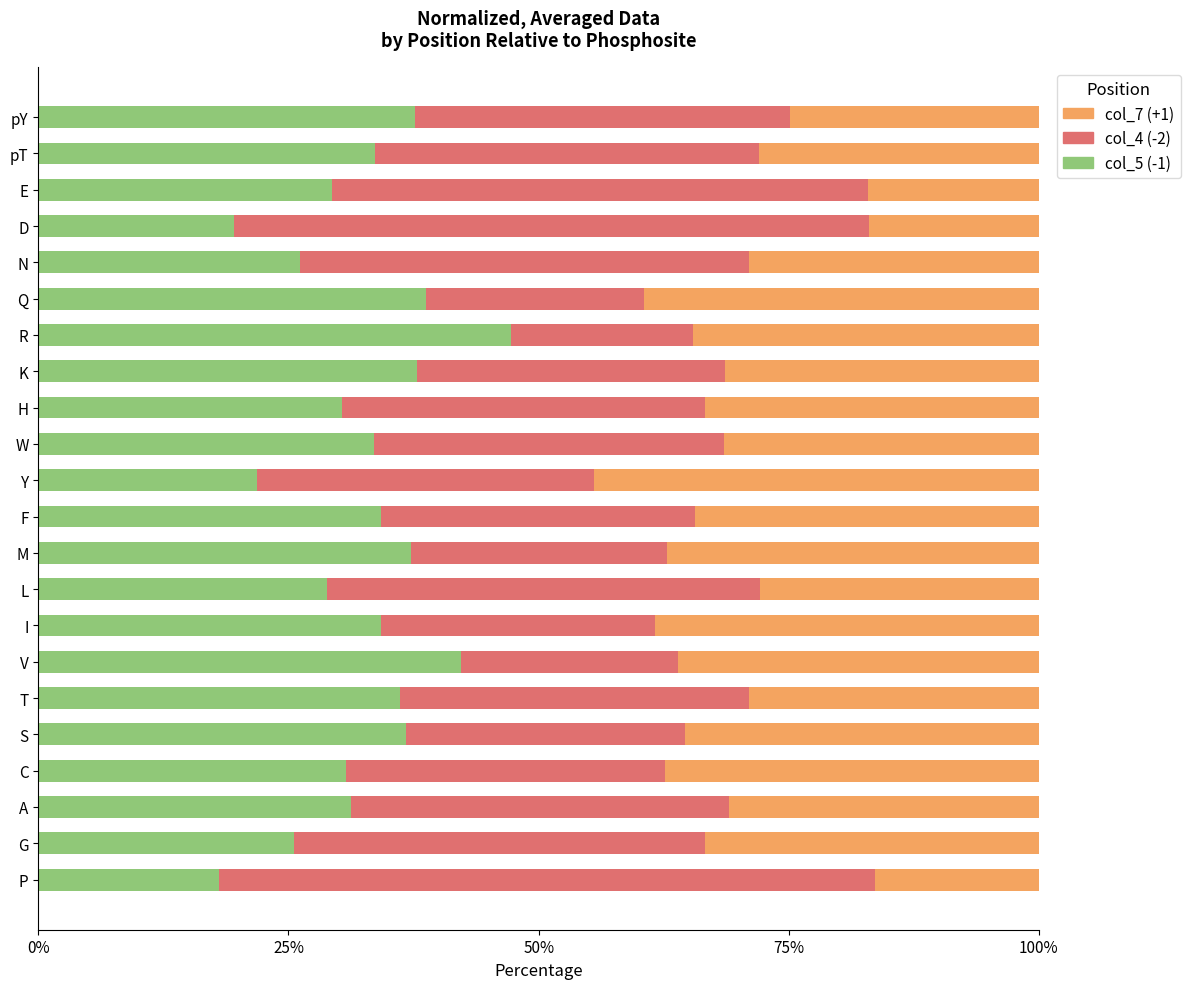

What is the total value across all series at R?

100.0